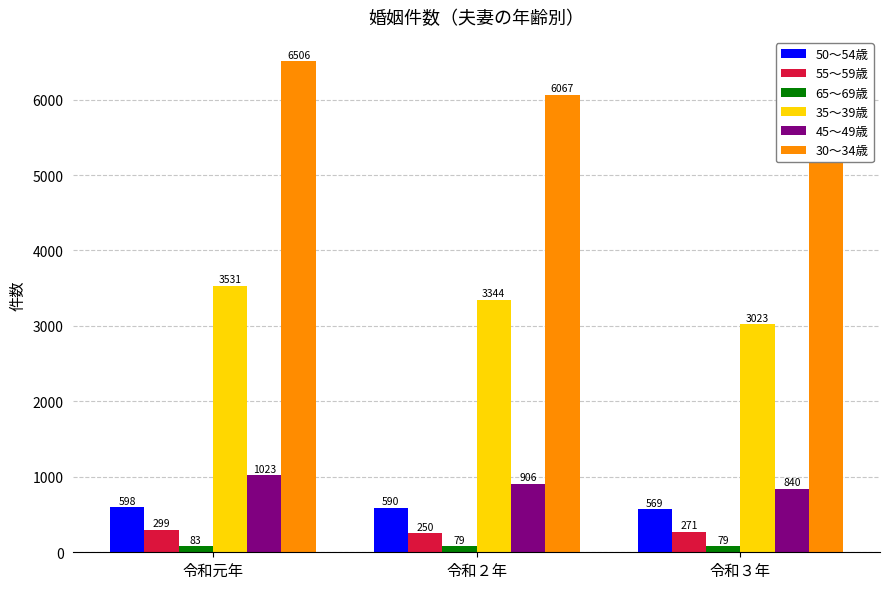

What is the greatest value displayed?

6506